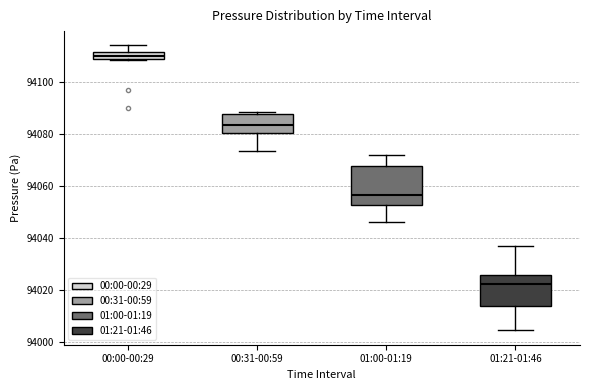

Where does the median line of the box for 00:00-00:29 sit on the y-axis? The values are not printed on the chart, so give them approximately, as read against the axis.

94110